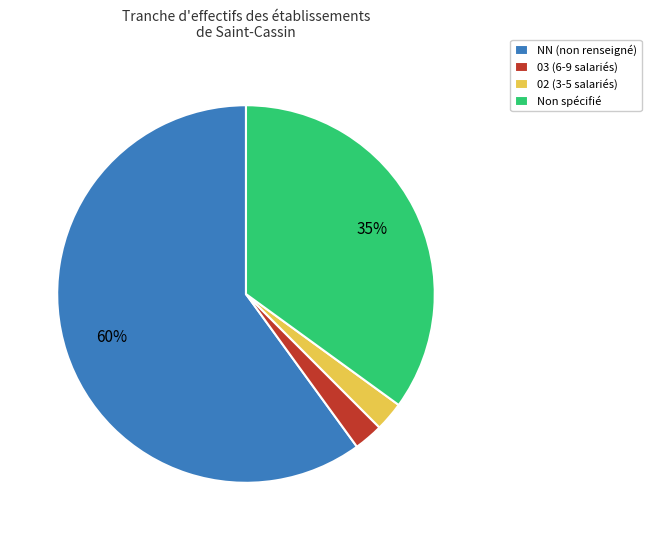

Between Non spécifié and 02 (3-5 salariés), which is larger?

Non spécifié